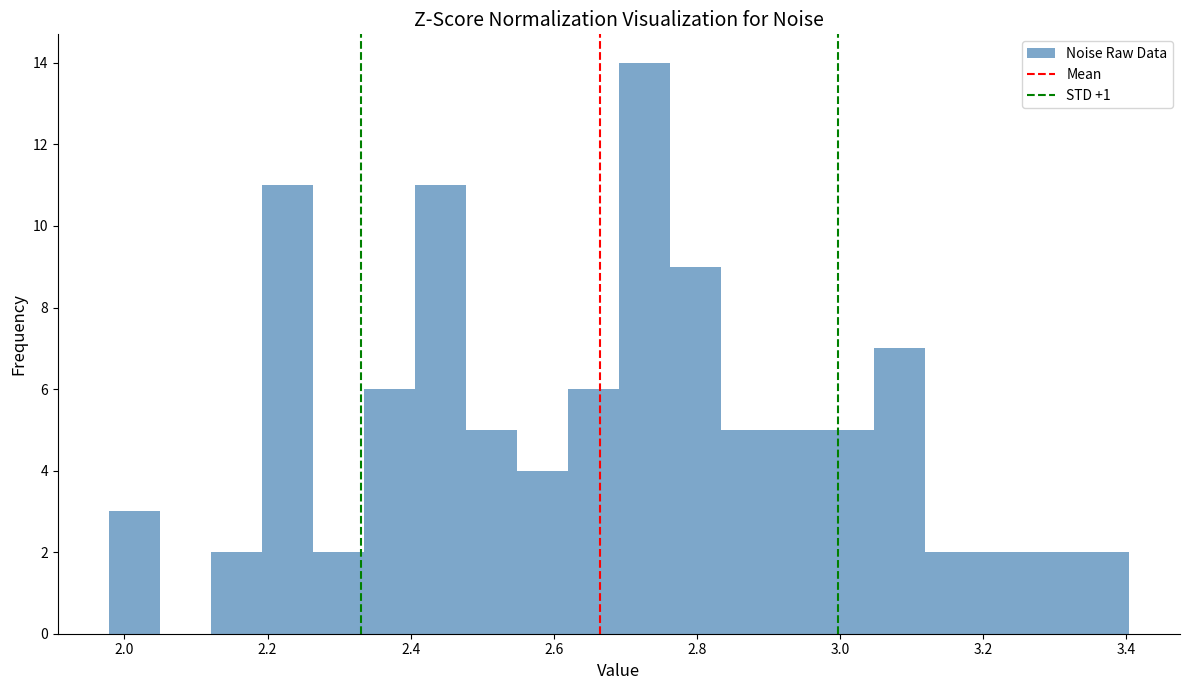

Read against the x-axis, roughly where is the centre of the tallest bar?

2.72